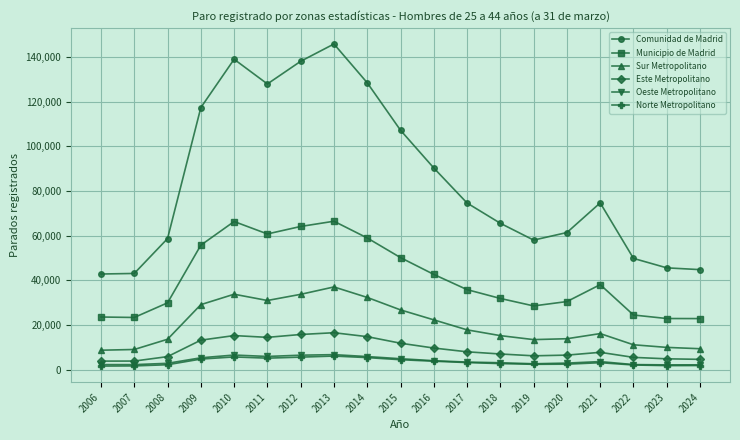

Does the chart display data point markers on the line(s)?

Yes